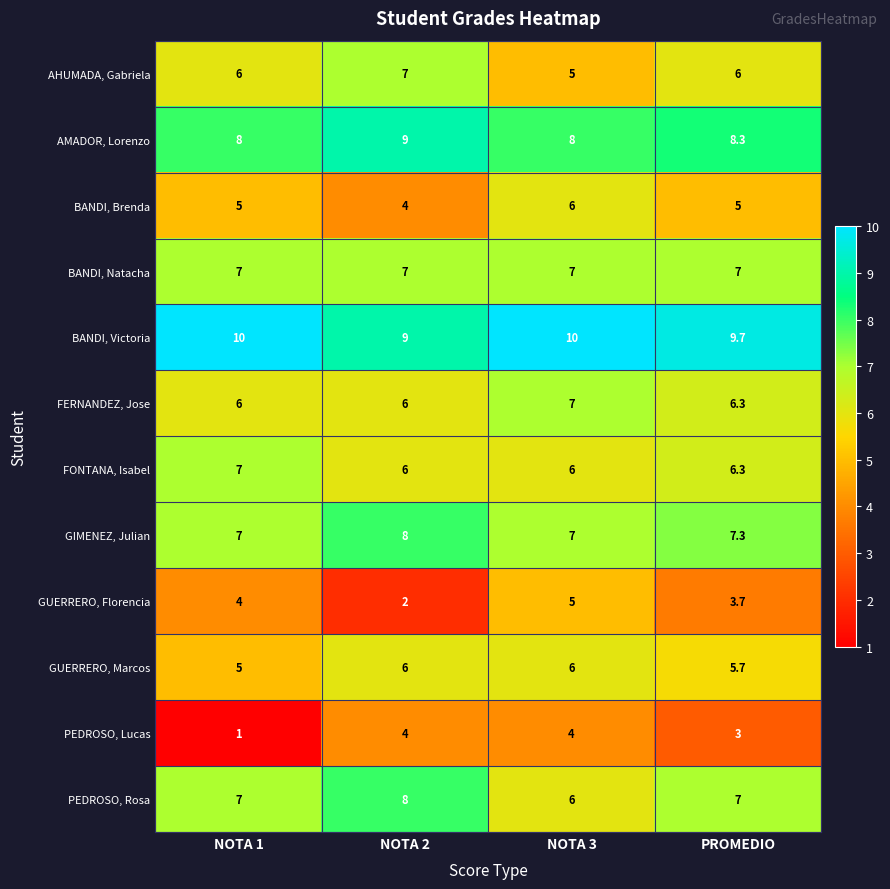

What is the sum of the GUERRERO, Marcos values at PROMEDIO and NOTA 2?

11.7